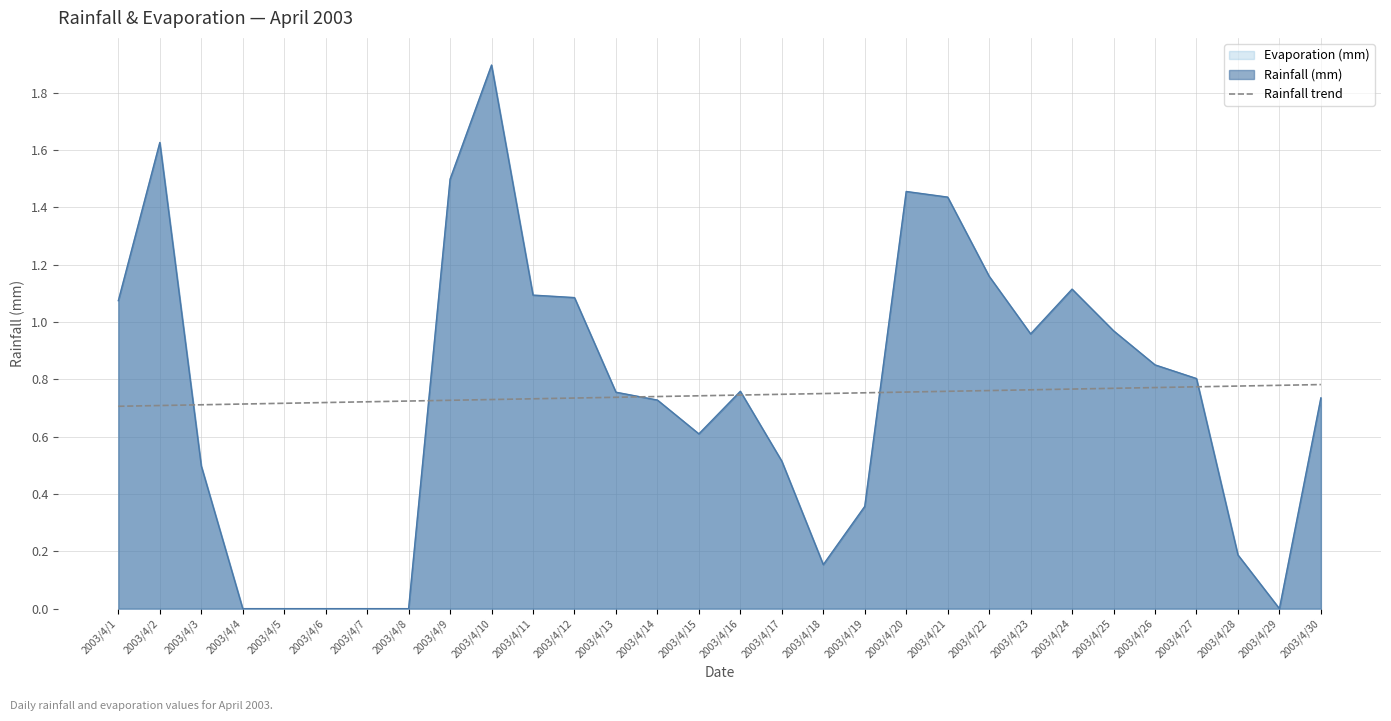

What is the value of the 12th point from the left?

0.7